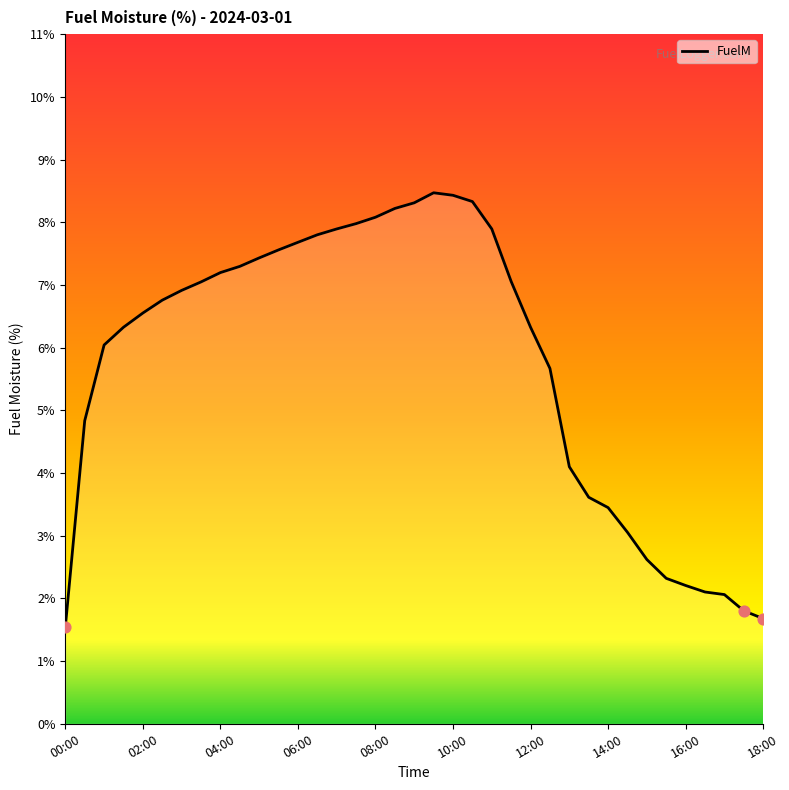

What is the difference between the maximum and minimum values?

6.9